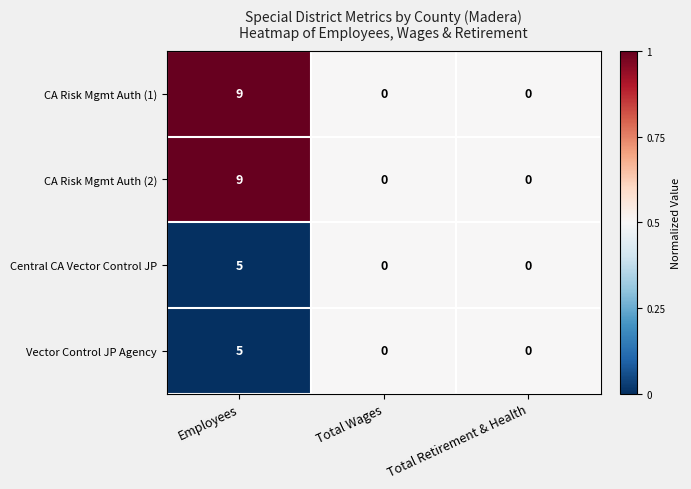

What is the sum of all Central CA Vector Control JP values?

5